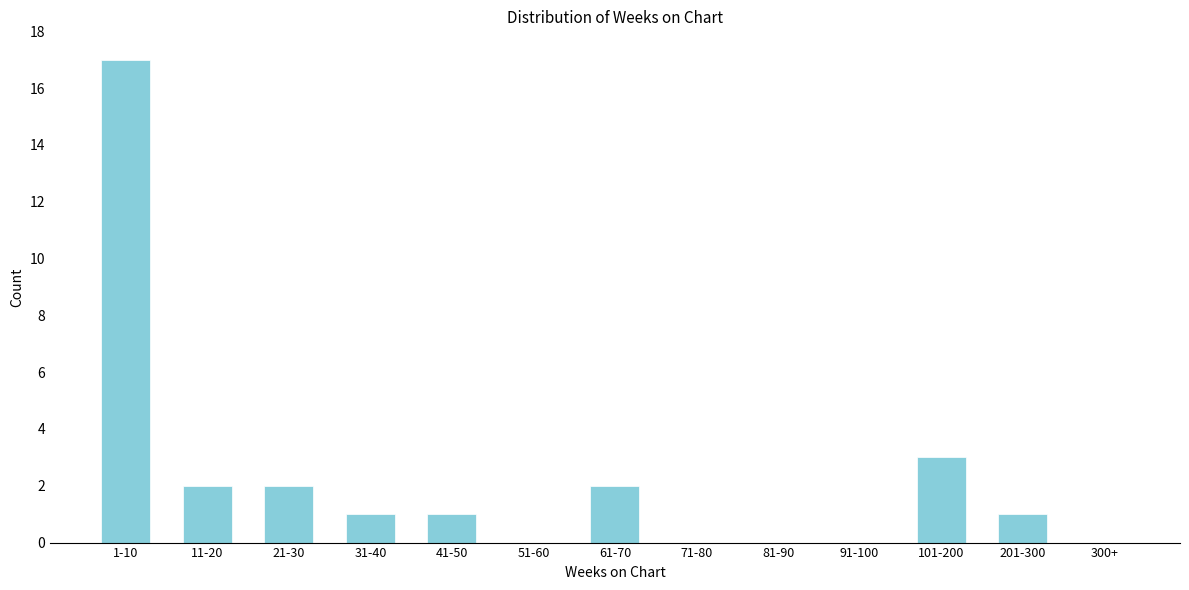

Reading left to right, transcribe all the data shown in this chart.

1-10=17	11-20=2	21-30=2	31-40=1	41-50=1	51-60=0	61-70=2	71-80=0	81-90=0	91-100=0	101-200=3	201-300=1	300+=0